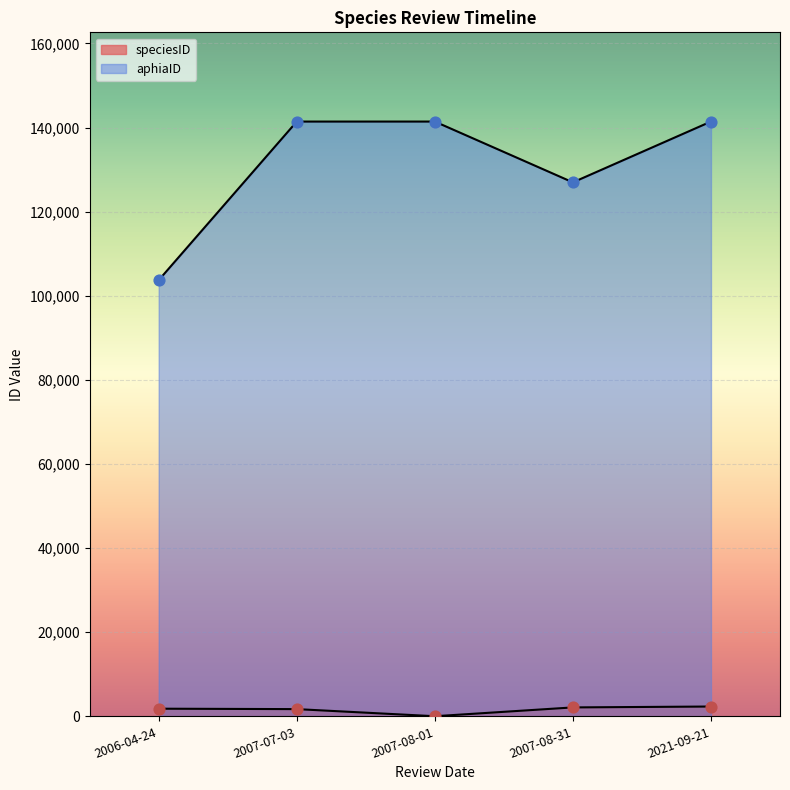

At which category is the sum across all series the highest?

2021-09-21